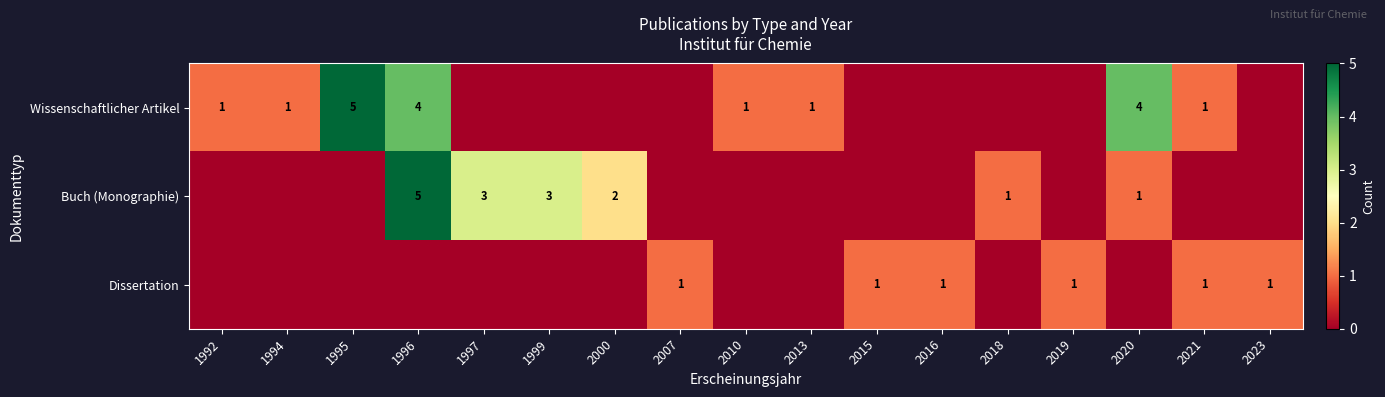

Is it true that Buch (Monographie) equals 5 at 1999?

False